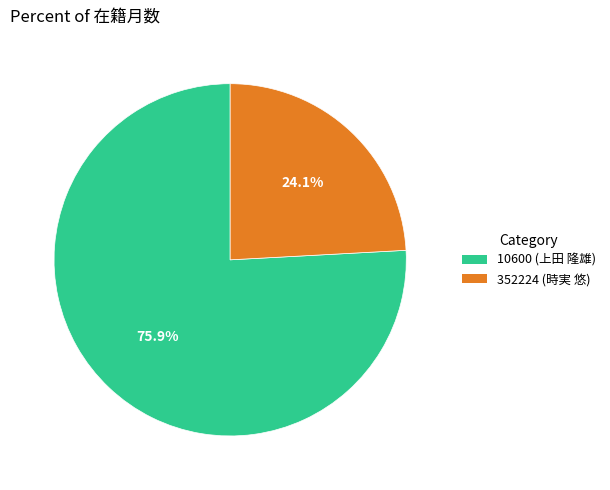

What is the total percentage of 352224 (時実 悠) and 10600 (上田 隆雄)?

100.0%